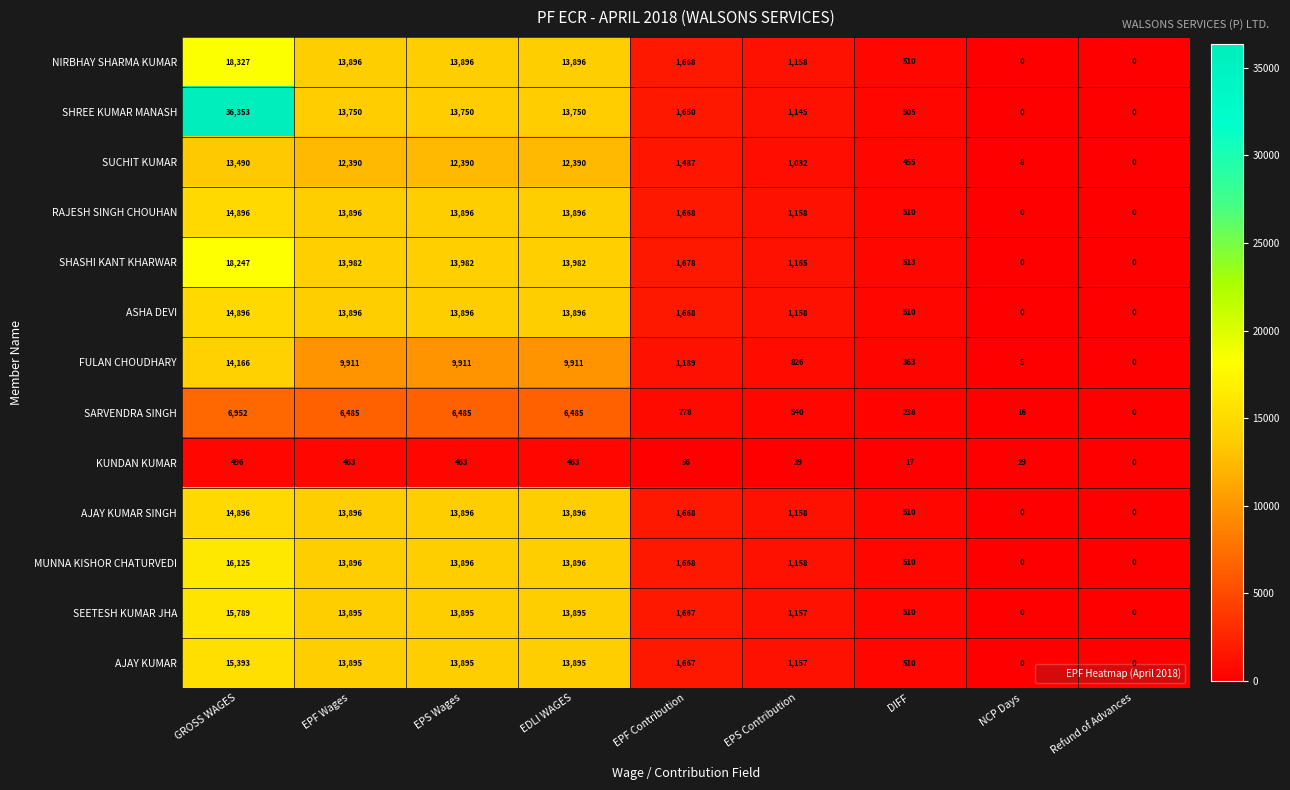

What is the sum of the SEETESH KUMAR JHA values at EPF Wages and EPF Contribution?

15562